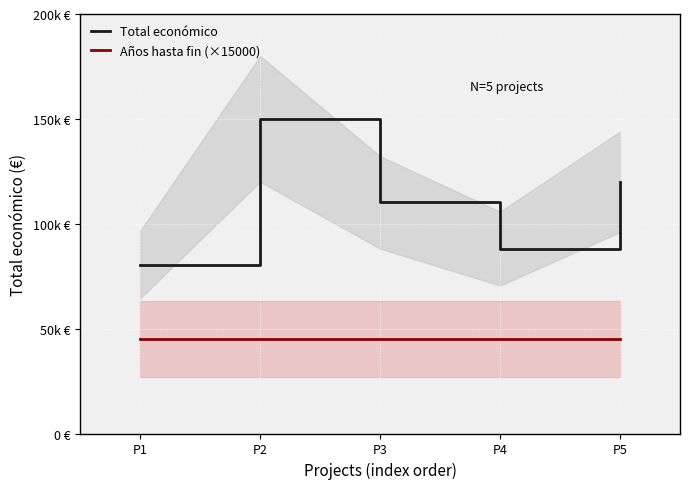

What is the sum of all Años hasta fin (×15000) values?

225000